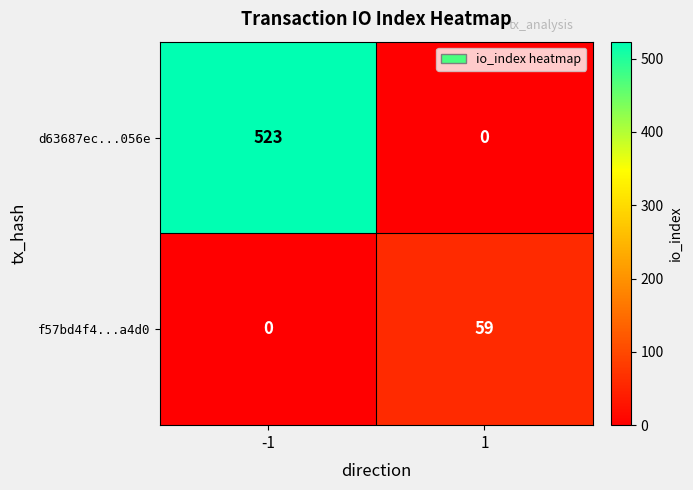

Reading left to right, what are all the values shown in this chart?

d63687ec...056e: -1=523	1=0
f57bd4f4...a4d0: -1=0	1=59